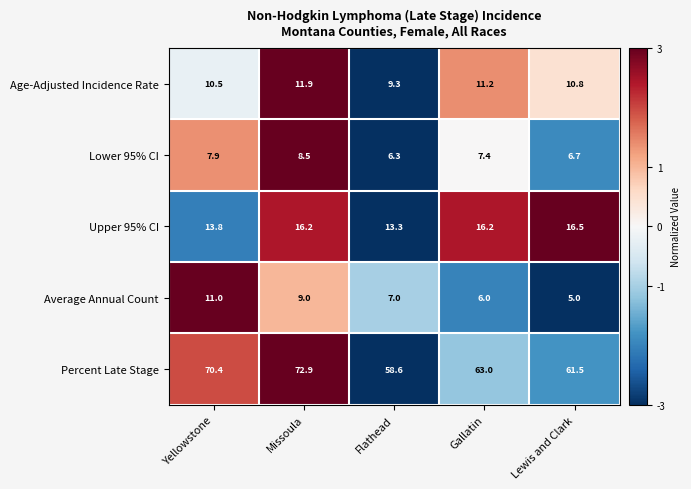

What is the difference between the second highest and second lowest values in the Age-Adjusted Incidence Rate series?

0.7